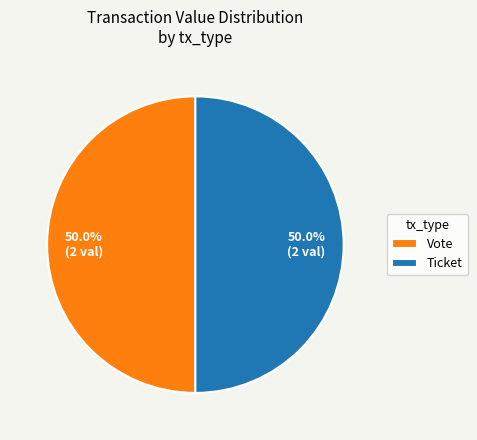

How many slices are in this pie chart?

2